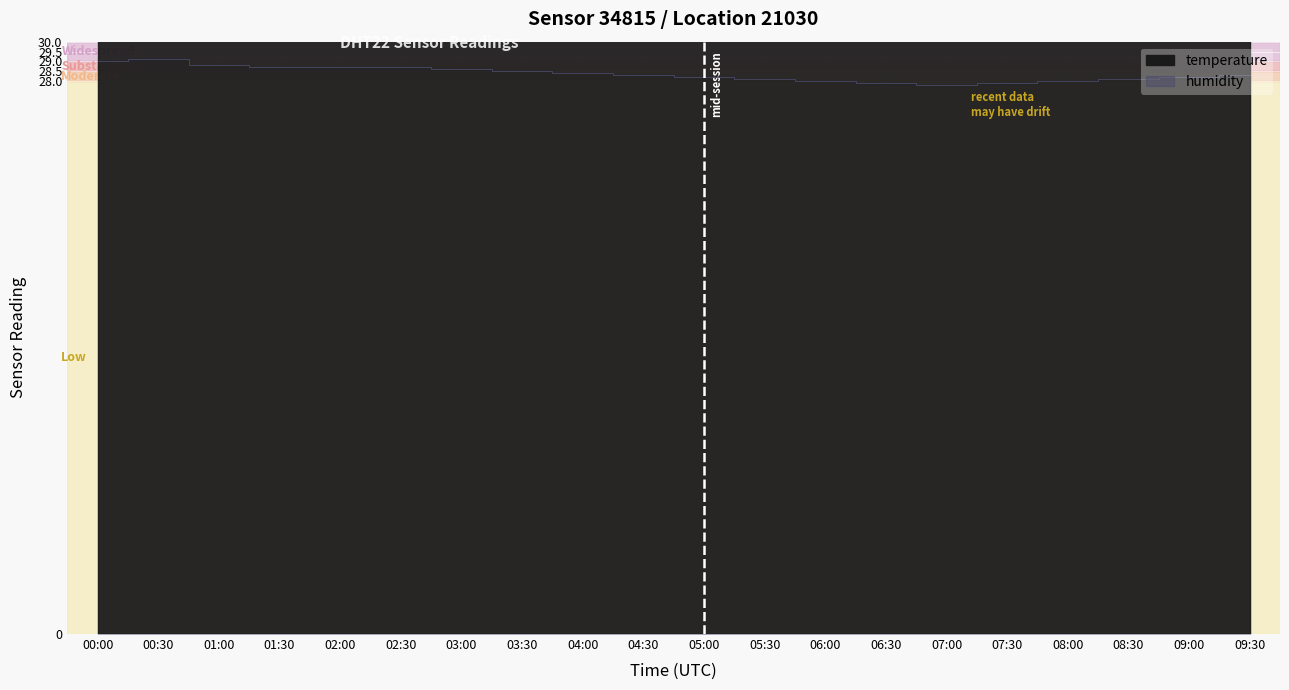

Is the value of humidity at 07:30 greater than the value of temperature at 05:00?

No